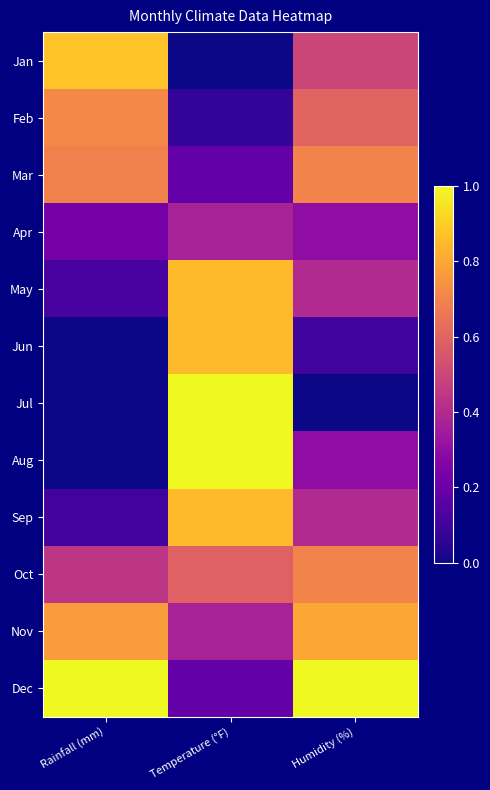

At Humidity (%), list the series in order from smallest to largest.

Jul, Jun, Apr, Aug, May, Sep, Jan, Feb, Mar, Oct, Nov, Dec